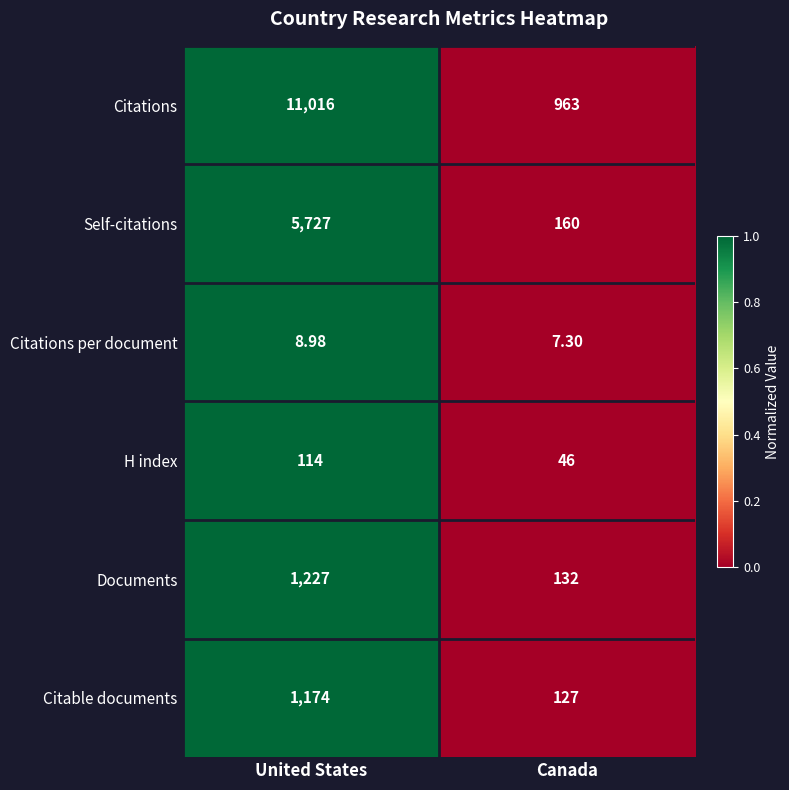

Which series changed the most between United States and Canada?

Citations